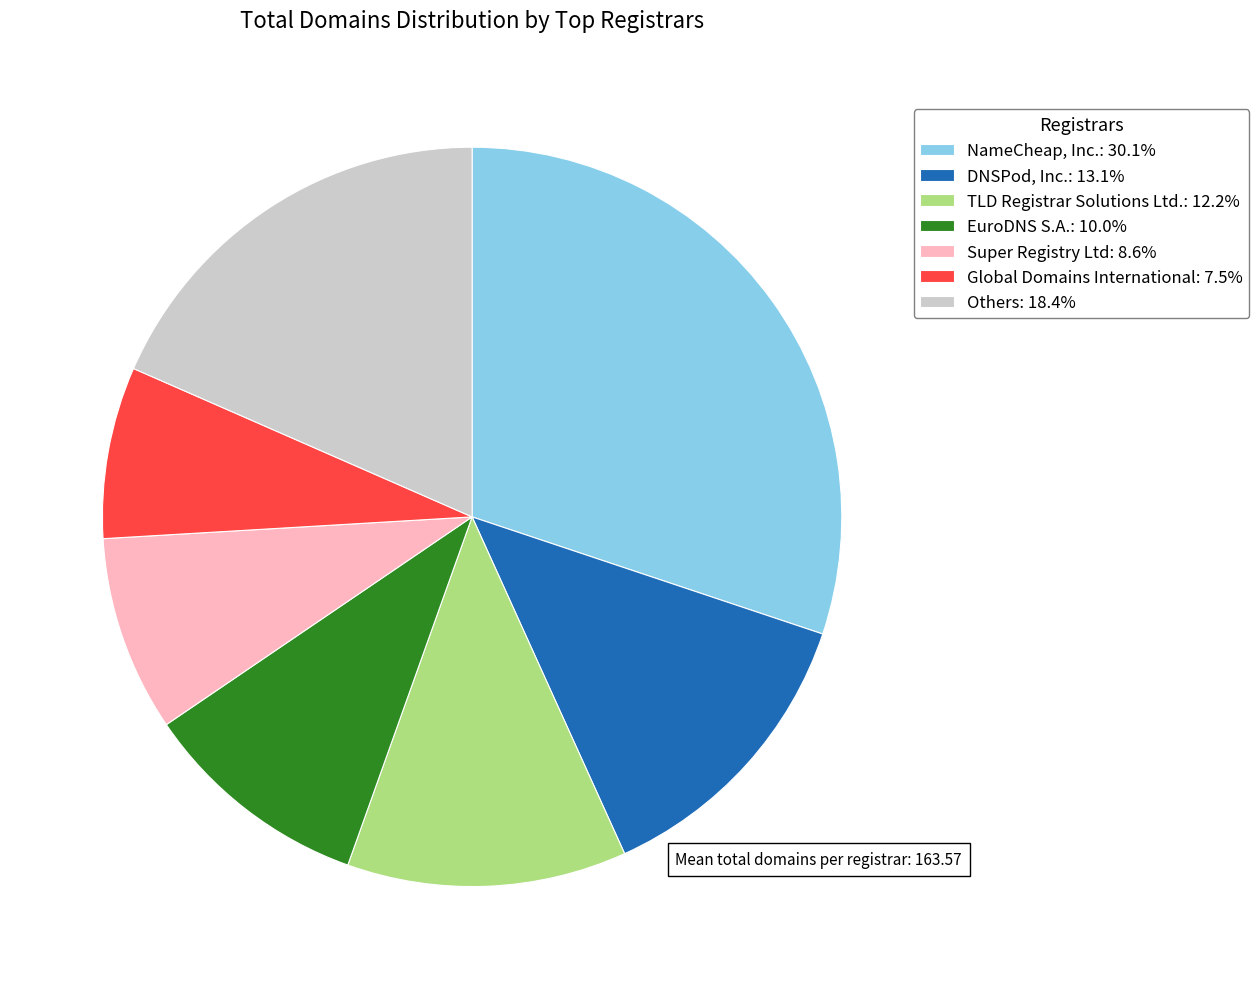

Is the sum of TLD Registrar Solutions Ltd.: 12.2% and NameCheap, Inc.: 30.1% greater than half?

No